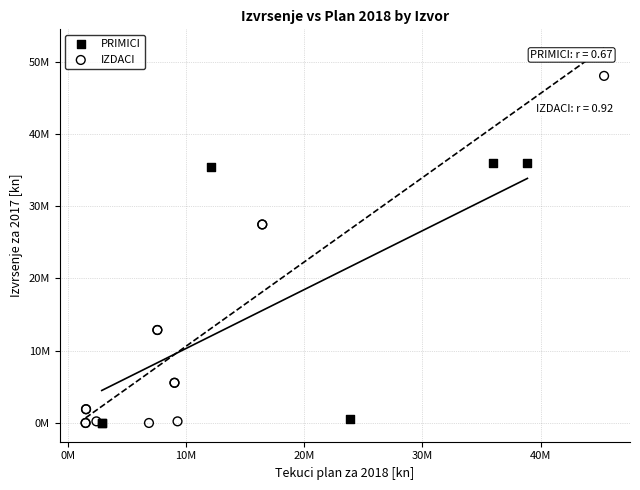

What are all the series names shown in the legend?

PRIMICI, IZDACI